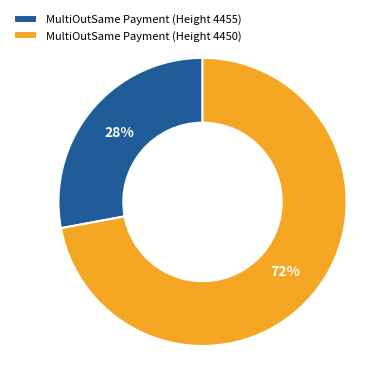

To the nearest percent, what is the difference between the largest and smallest slice percentages?

44%